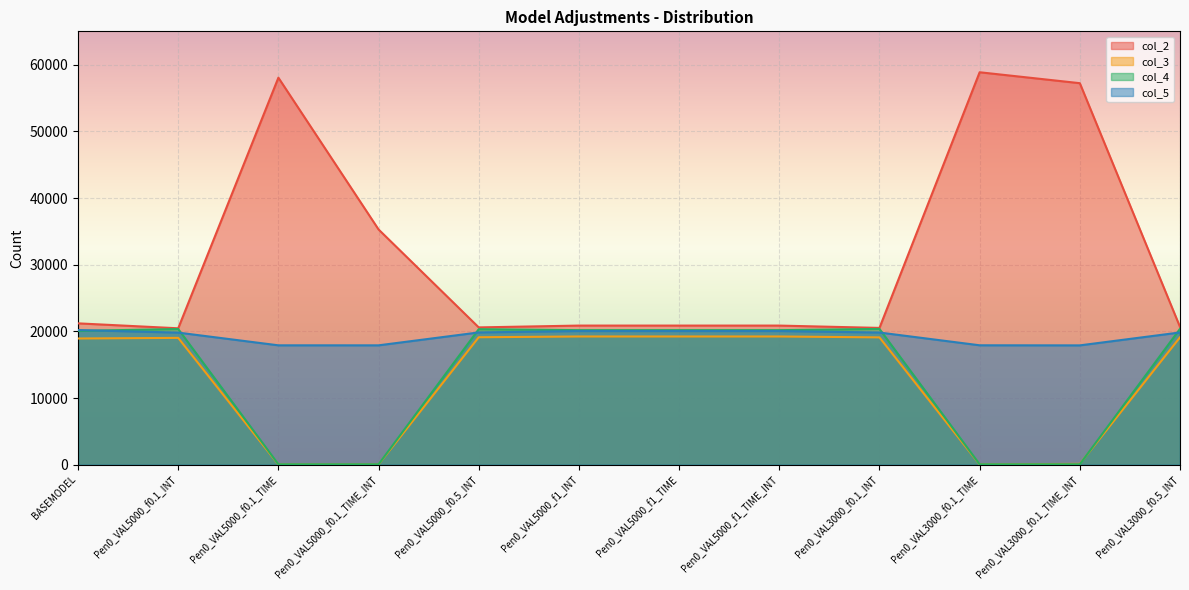

How many categories are shown in the chart?

12